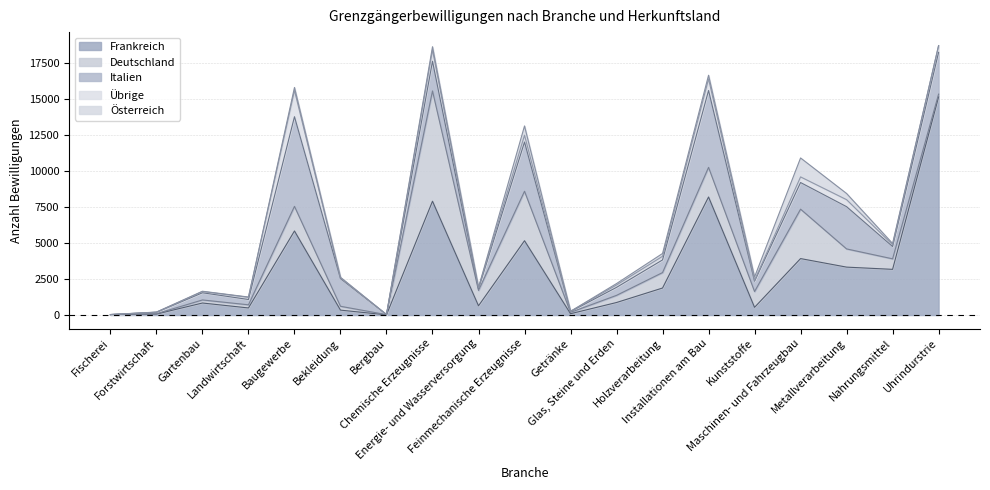

Which series has the largest total across all categories?

Frankreich